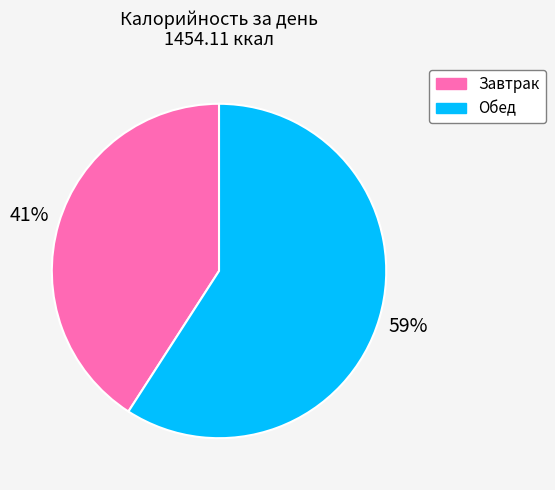

Count the number of slices in the pie.

2